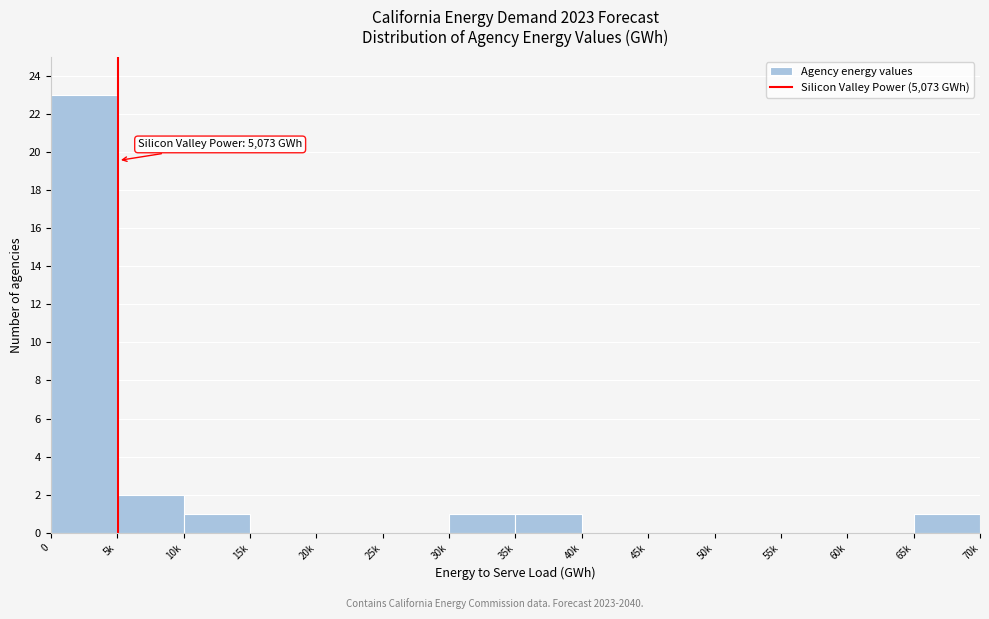

Reading right to left, transcribe all the data shown in this chart.

65k=1	60k=0	55k=0	50k=0	45k=0	40k=0	35k=1	30k=1	25k=0	20k=0	15k=0	10k=1	5k=2	0=23